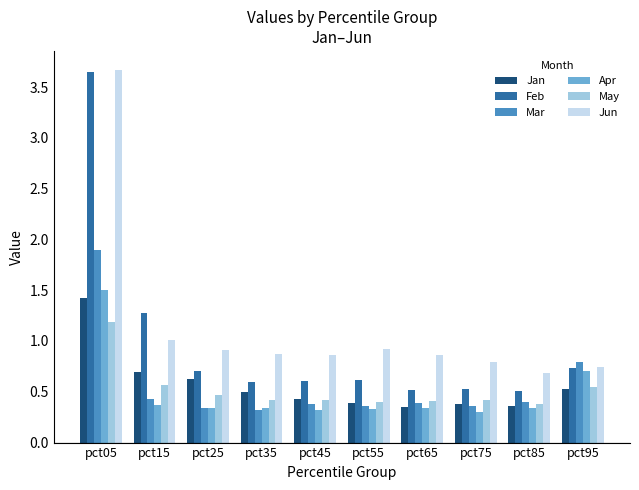

At how many categories does at least one series exceed 0?

10